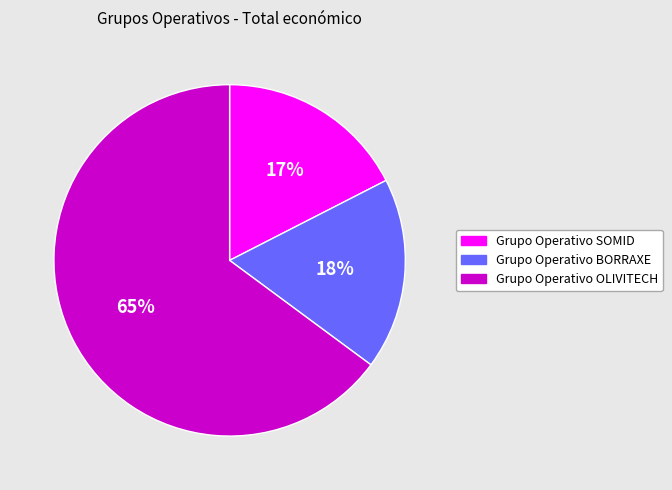

Between Grupo Operativo BORRAXE and Grupo Operativo OLIVITECH, which is larger?

Grupo Operativo OLIVITECH